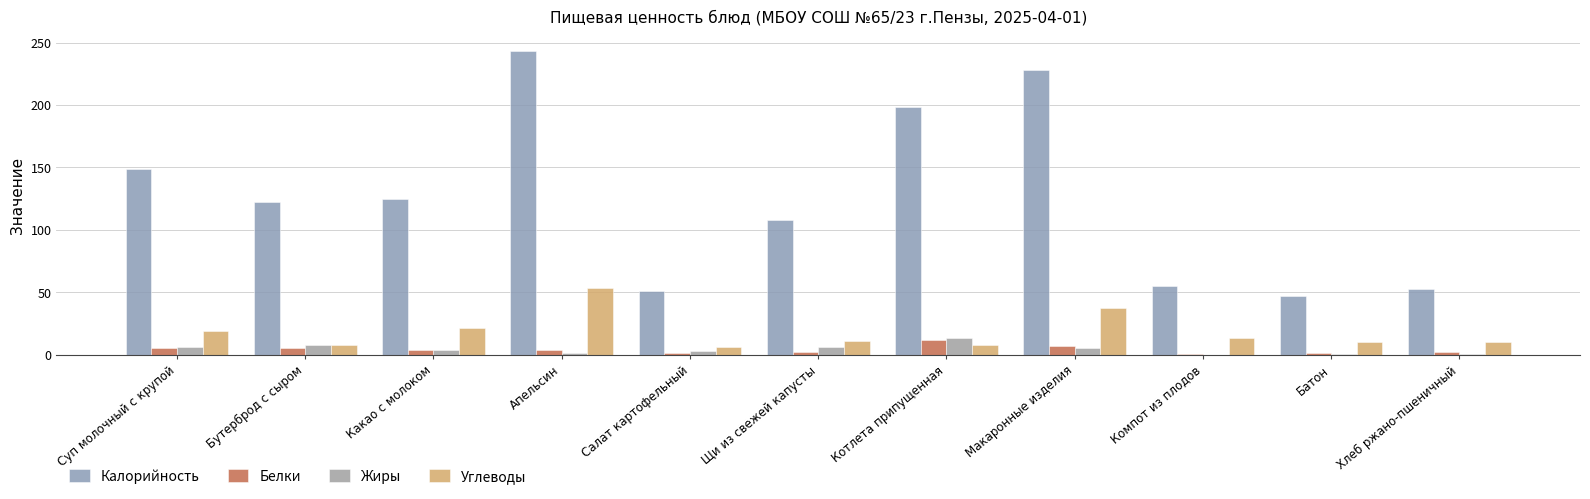

How many groups of bars are there?

11